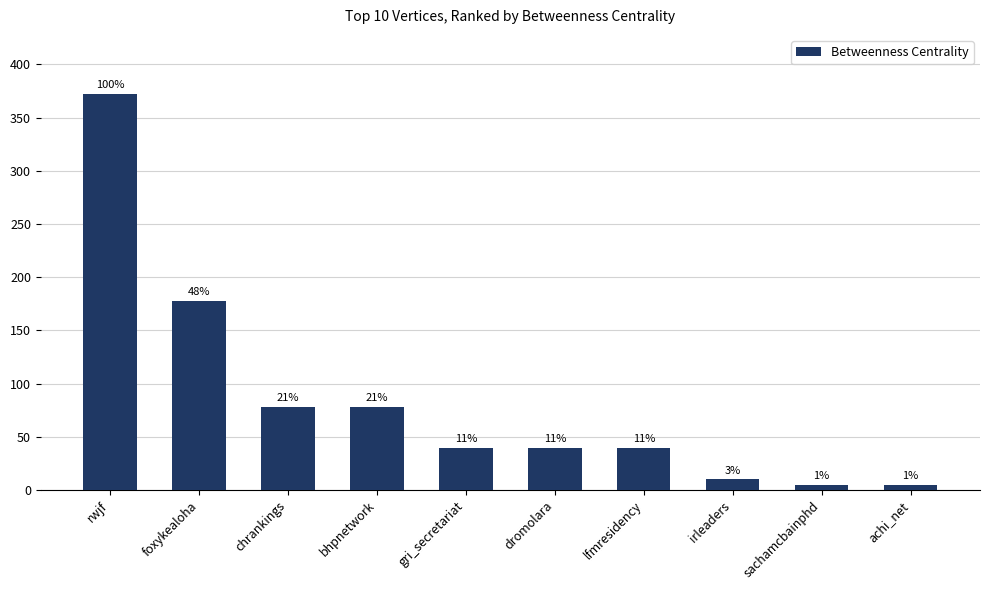

What is the ratio of the value at rwjf to the value at dromolara?

9.3